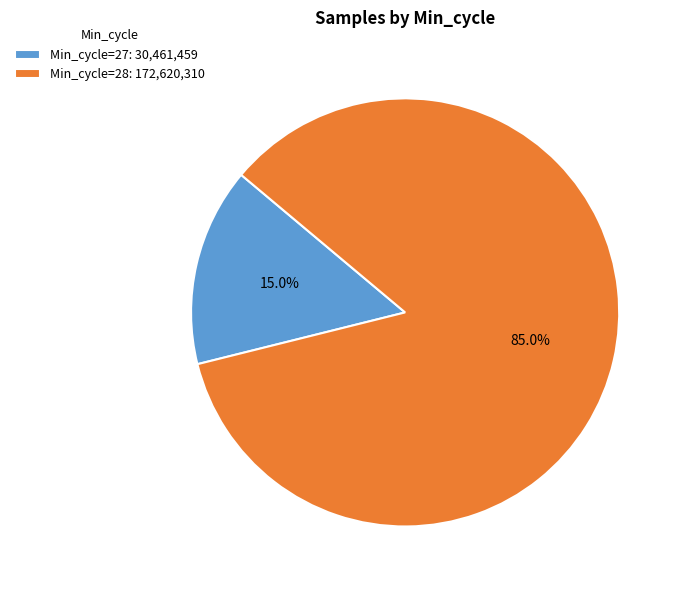

Is there any slice that represents more than half of the pie?

Yes